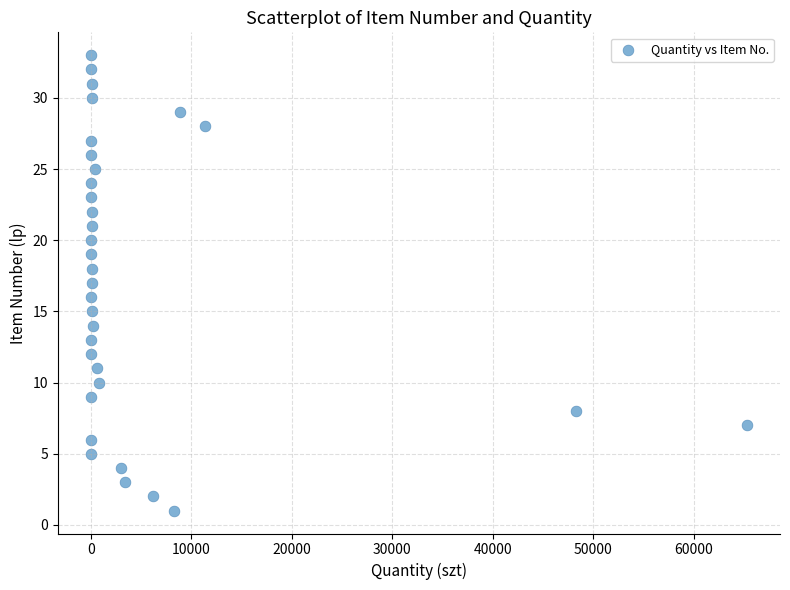

What is the range of Y values (max minus min)?

32